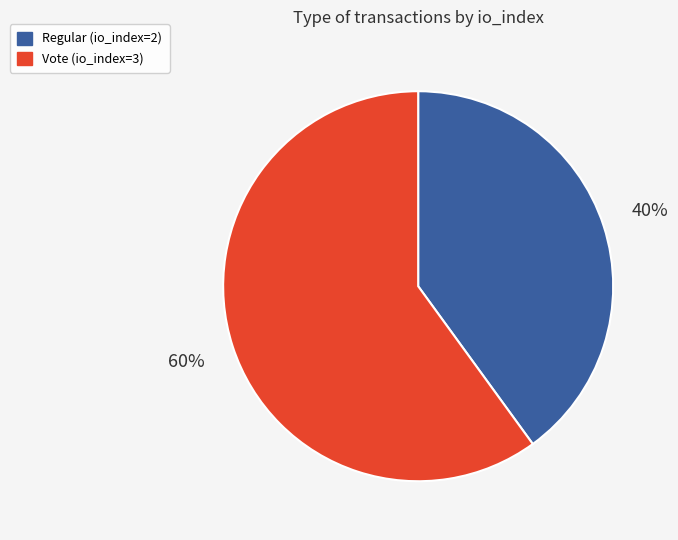

To the nearest percent, what portion does Vote (io_index=3) represent?

60%